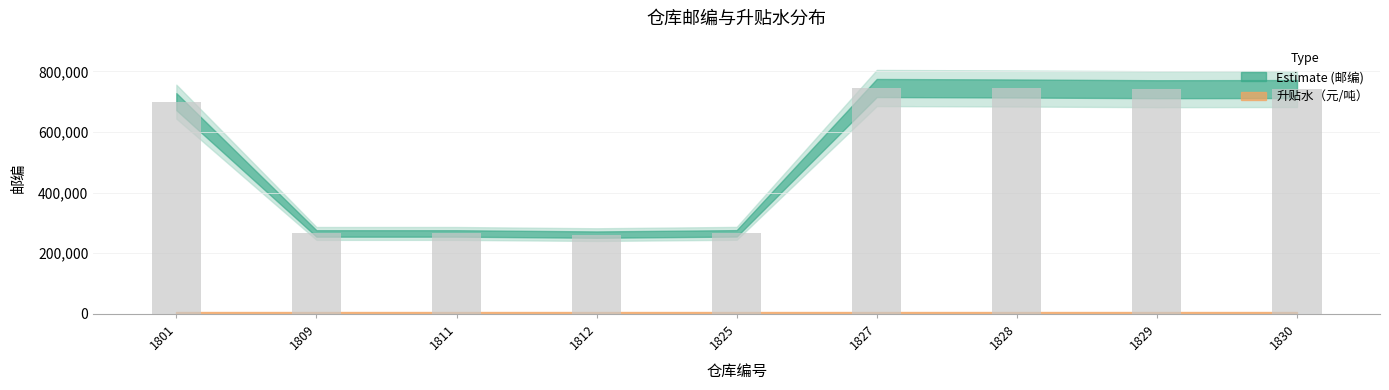

What is the smallest value displayed?

261437